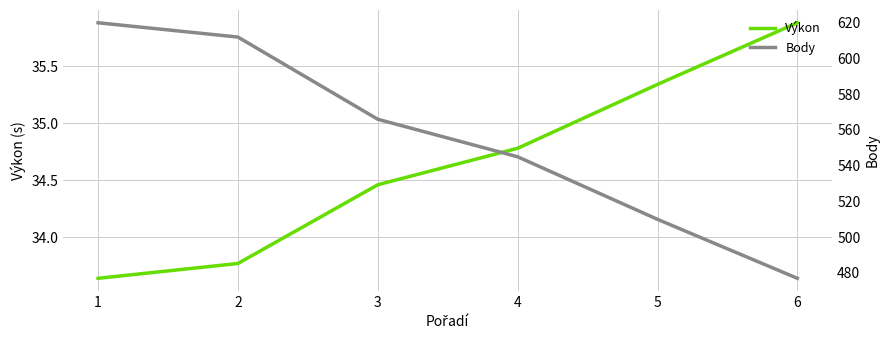

How many data points in Body are above 566?

2